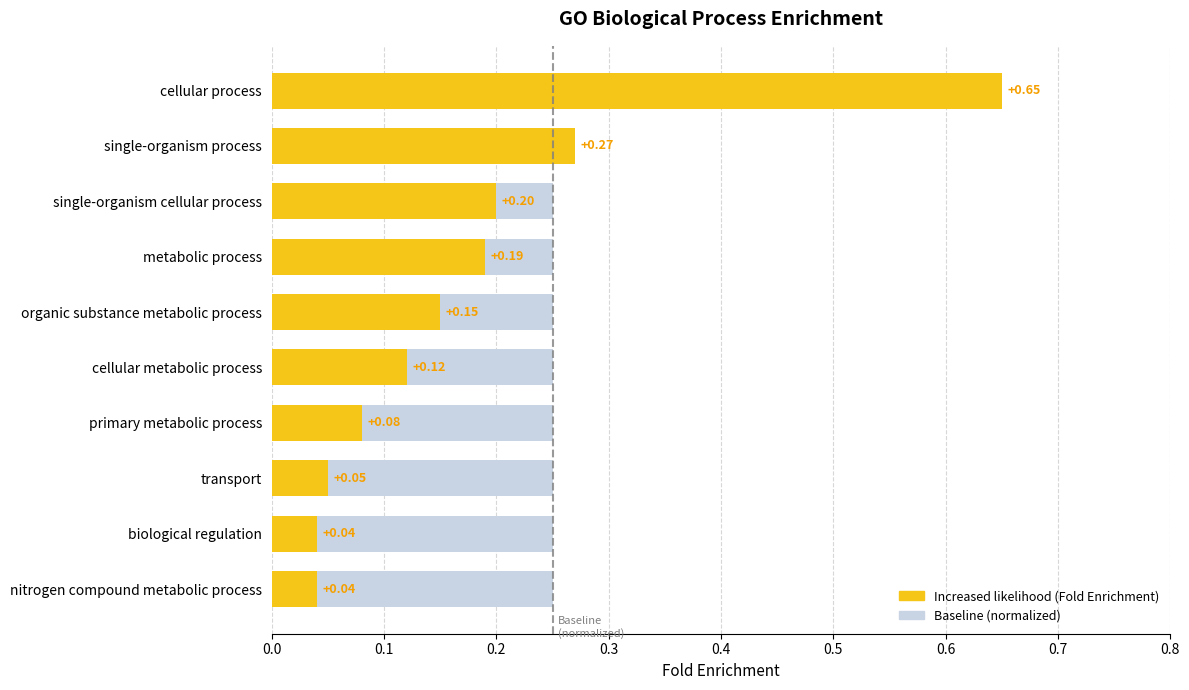

The Fold Enrichment series shows 0.0 at nitrogen compound metabolic process. True or false?

False